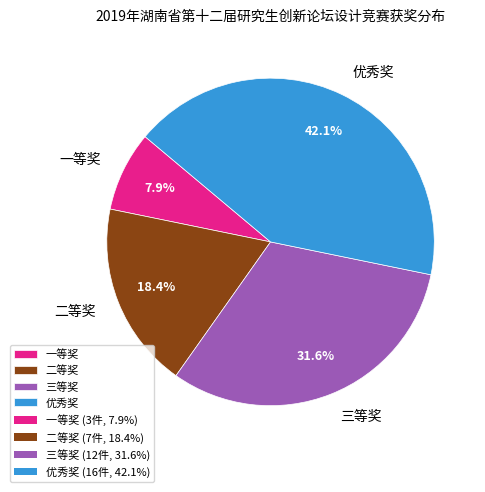

Which category has the biggest portion of the pie?

优秀奖